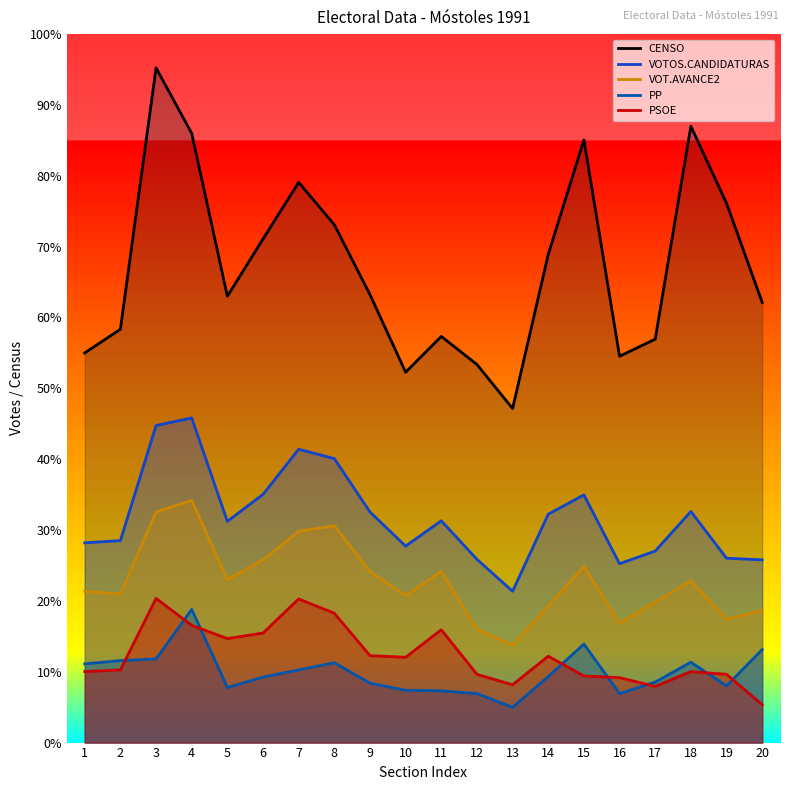

At how many categories does at least one series exceed 749?

13